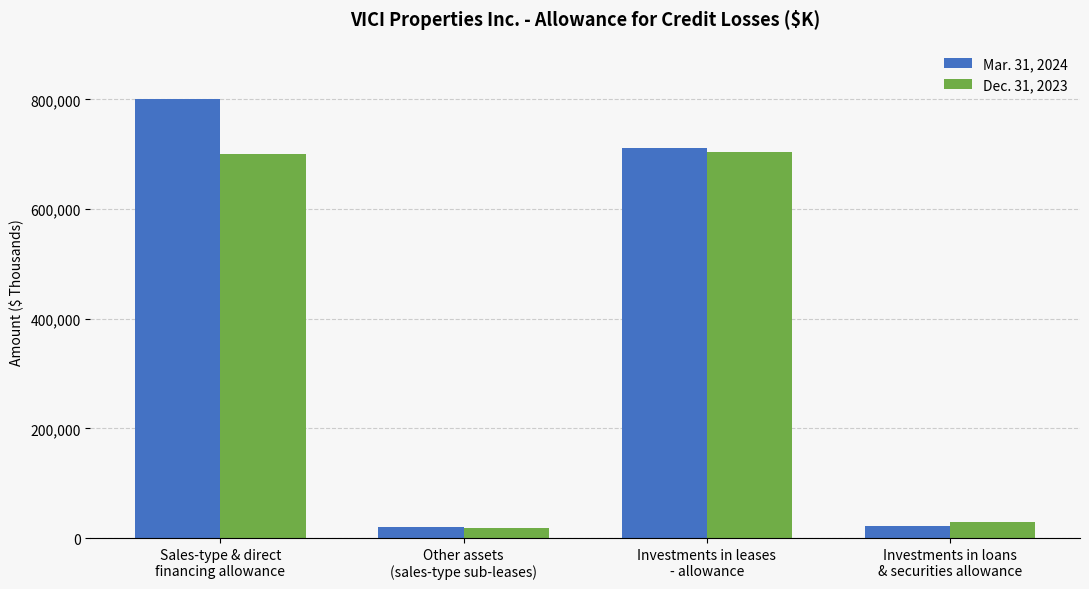

What position from the right is Other assets
(sales-type sub-leases)?

3